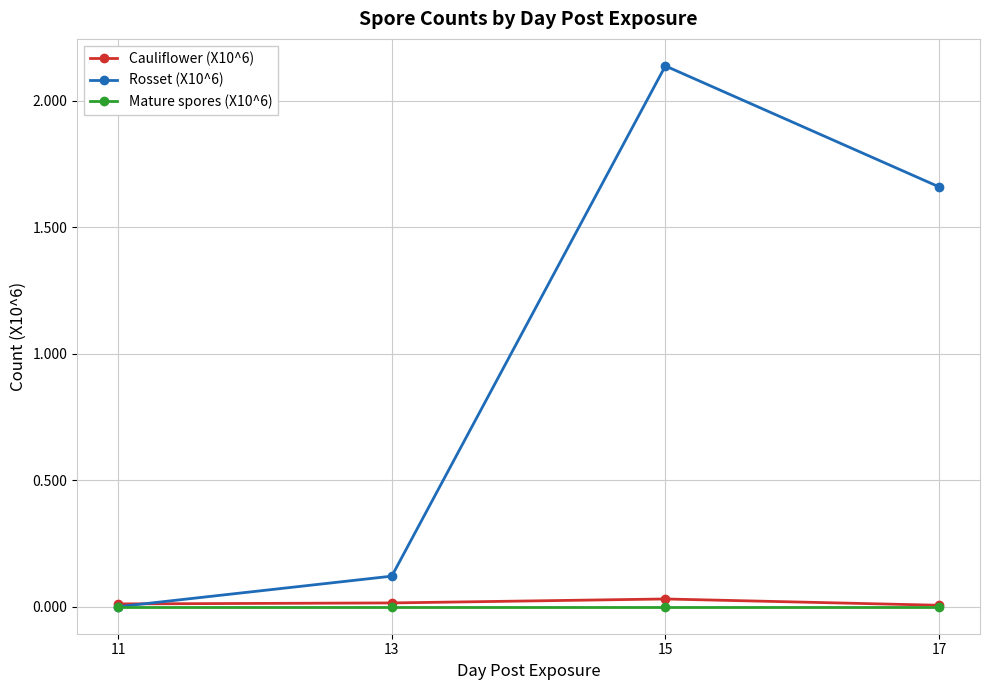

What are all the series names shown in the legend?

Cauliflower (X10^6), Rosset (X10^6), Mature spores (X10^6)